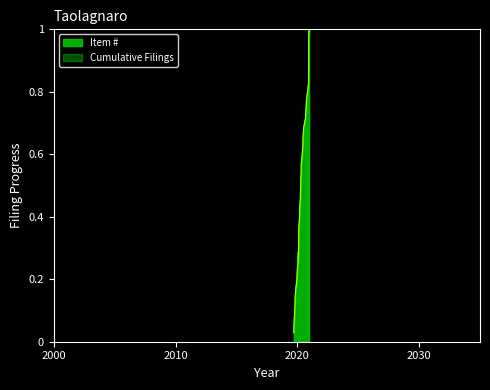

Is the value of Item # at 2019-12-30 greater than the value of Cumulative Filings at 32?

No